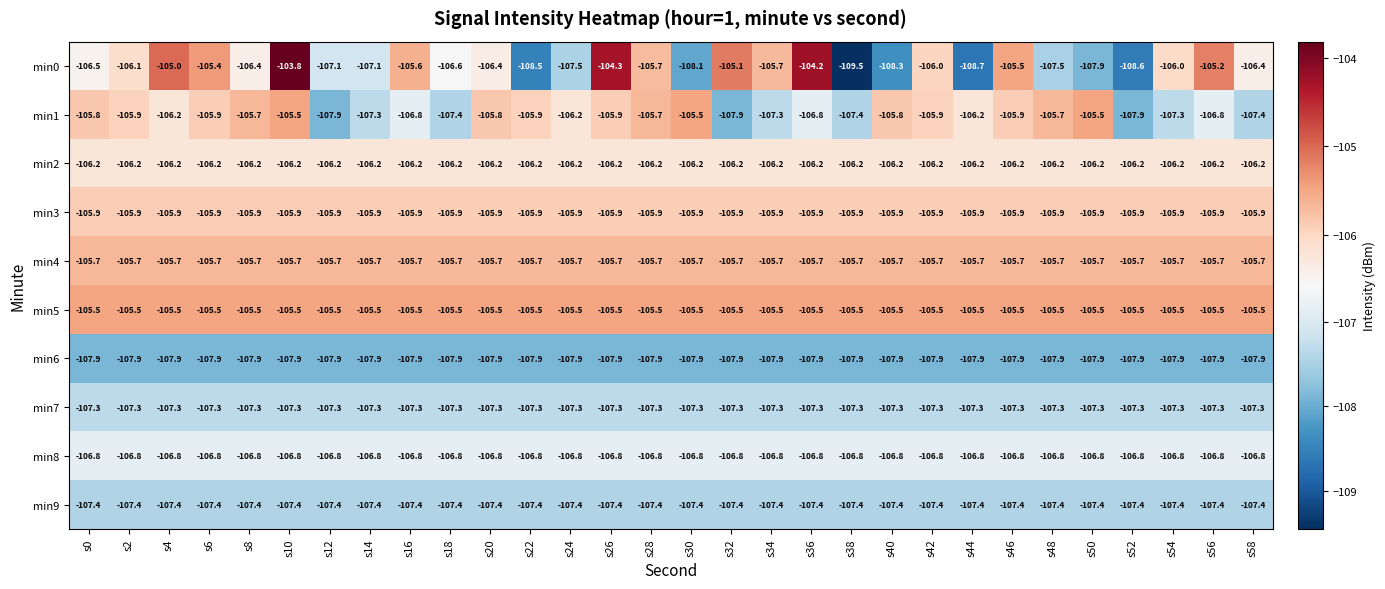

At which category is the sum across all series the highest?

s10